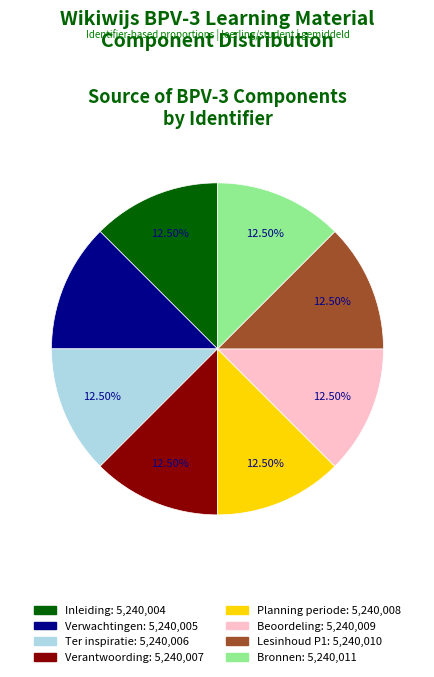

Does Lesinhoud P1 account for over 50% of the chart?

No